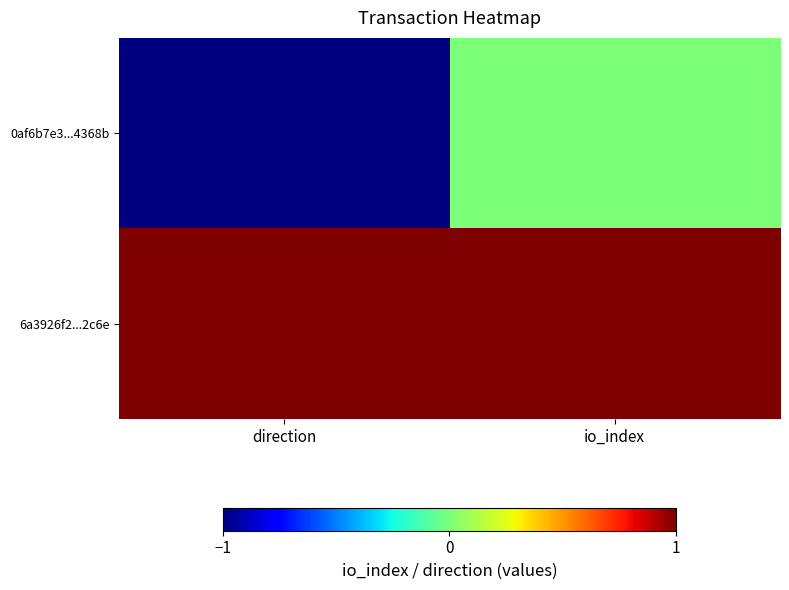

What is the smallest value displayed?

-1